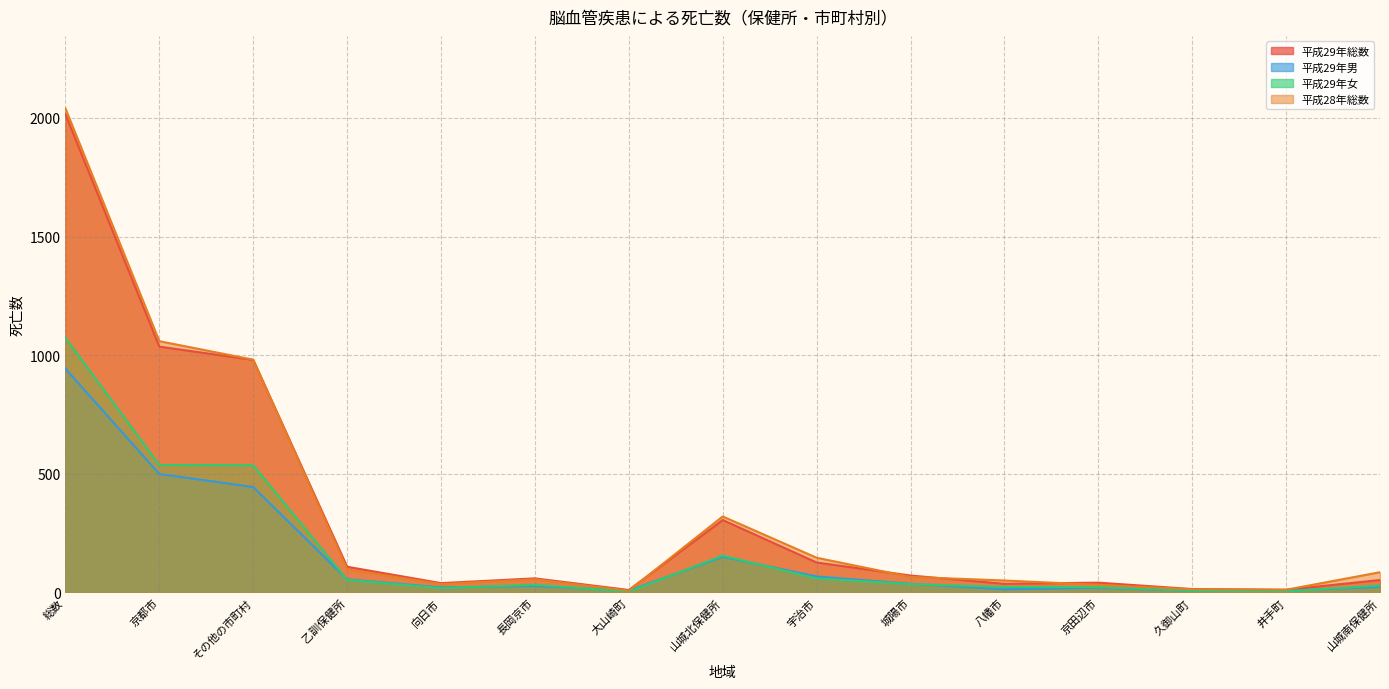

At 山城南保健所, list the series in order from largest to smallest.

平成28年総数, 平成29年総数, 平成29年女, 平成29年男